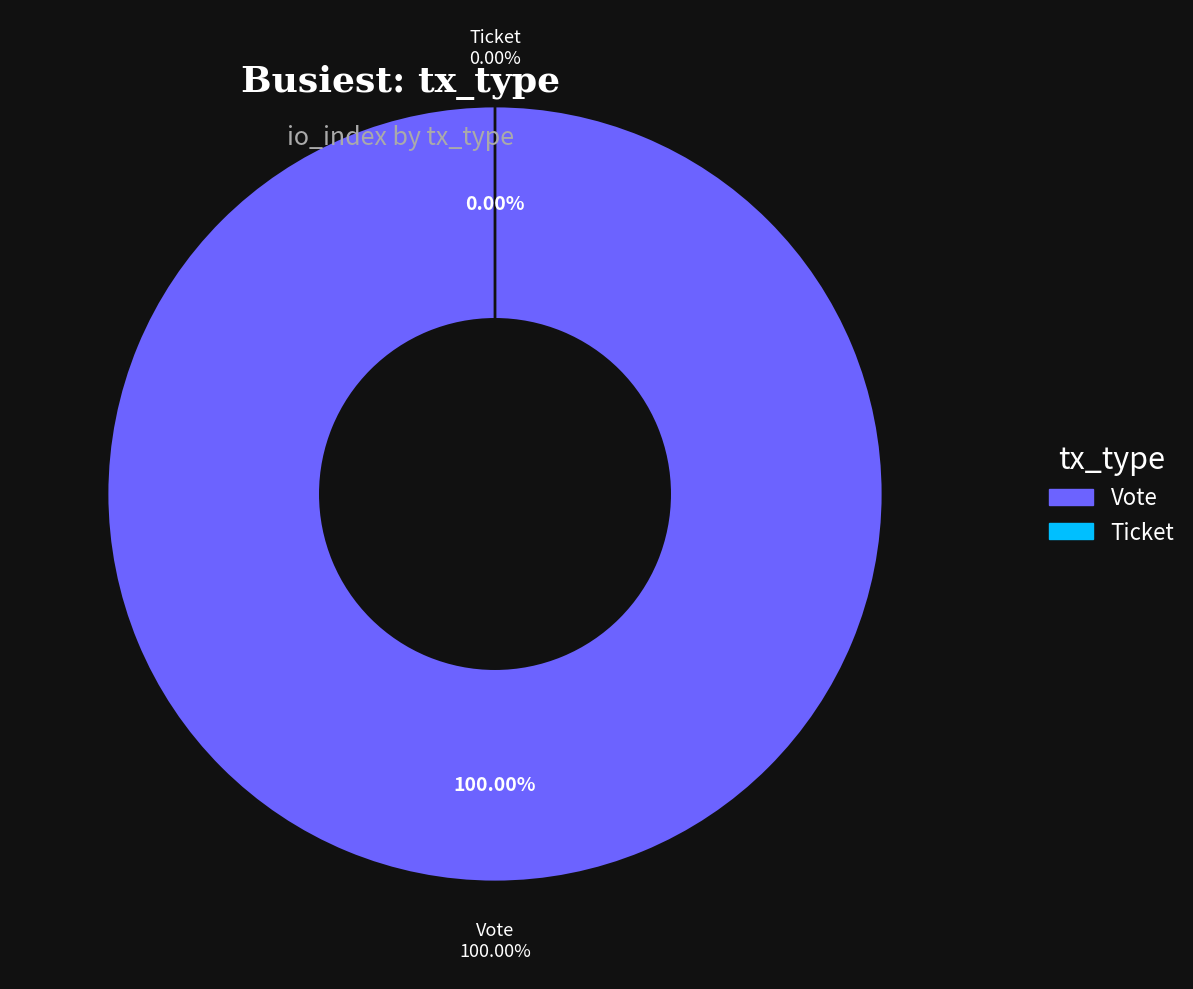

Is there any slice that represents more than half of the pie?

Yes